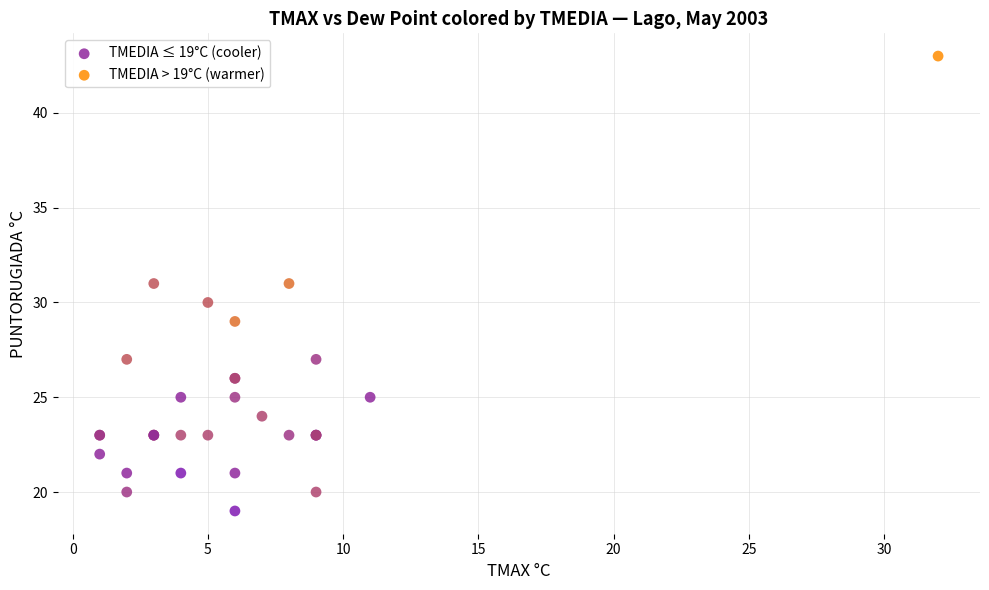

Which series contains the highest Y value?

TMEDIA > 19°C (warmer)